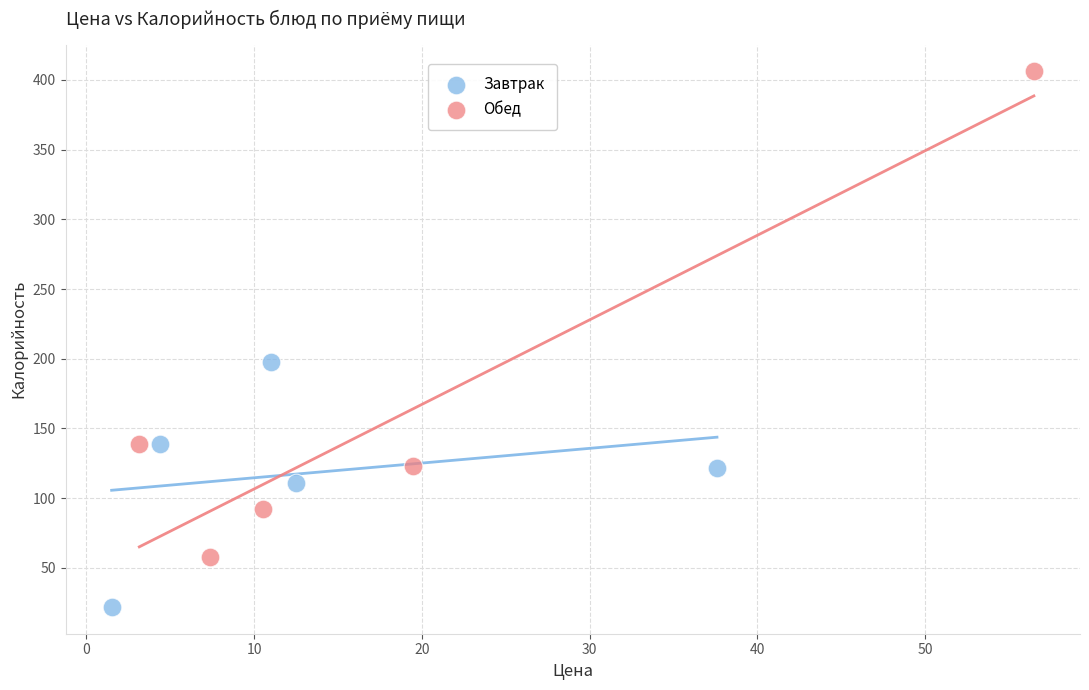

What are all the series names shown in the legend?

Завтрак, Обед